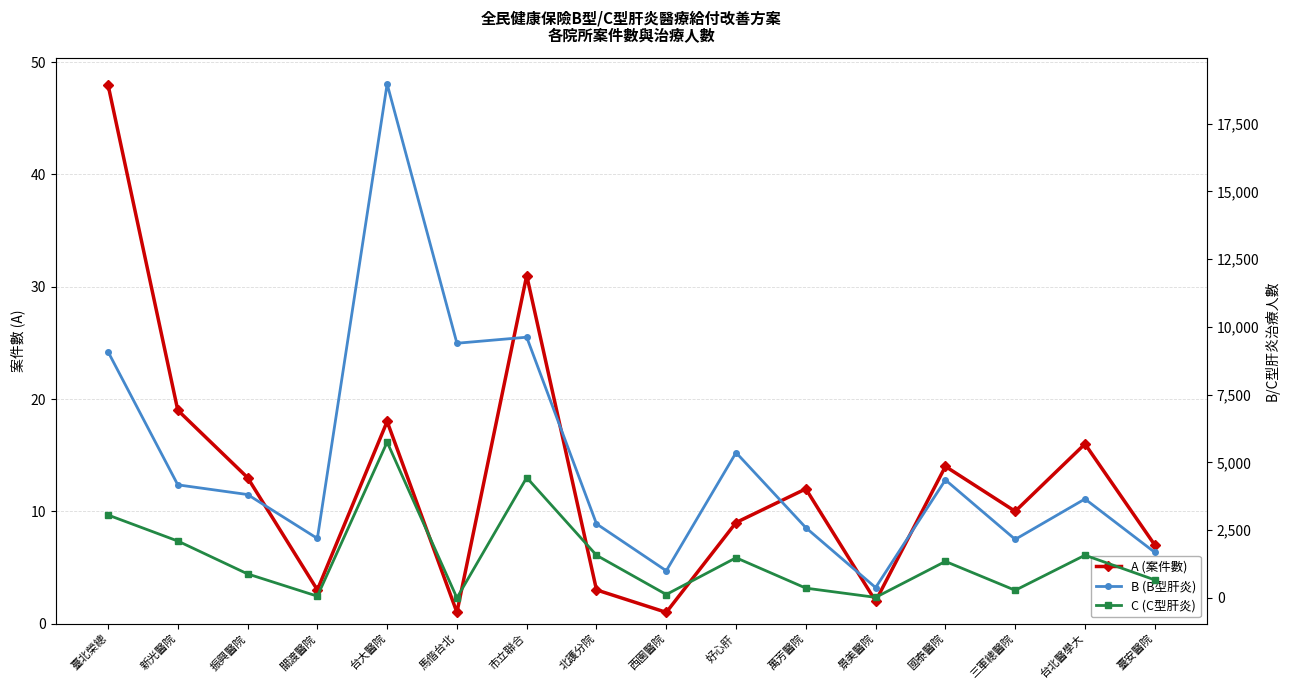

Where does the A (案件數) series first go above 12?

臺北榮總